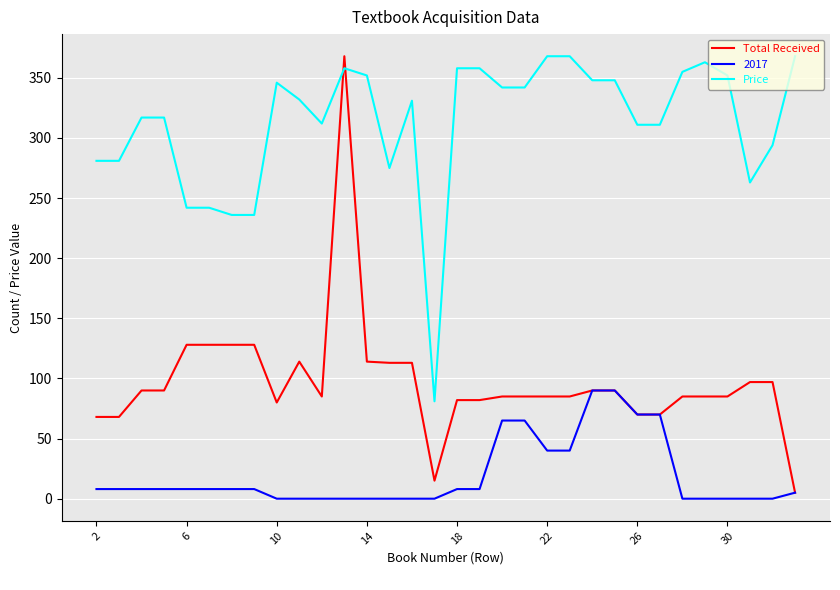

Which series has the largest total across all categories?

Price